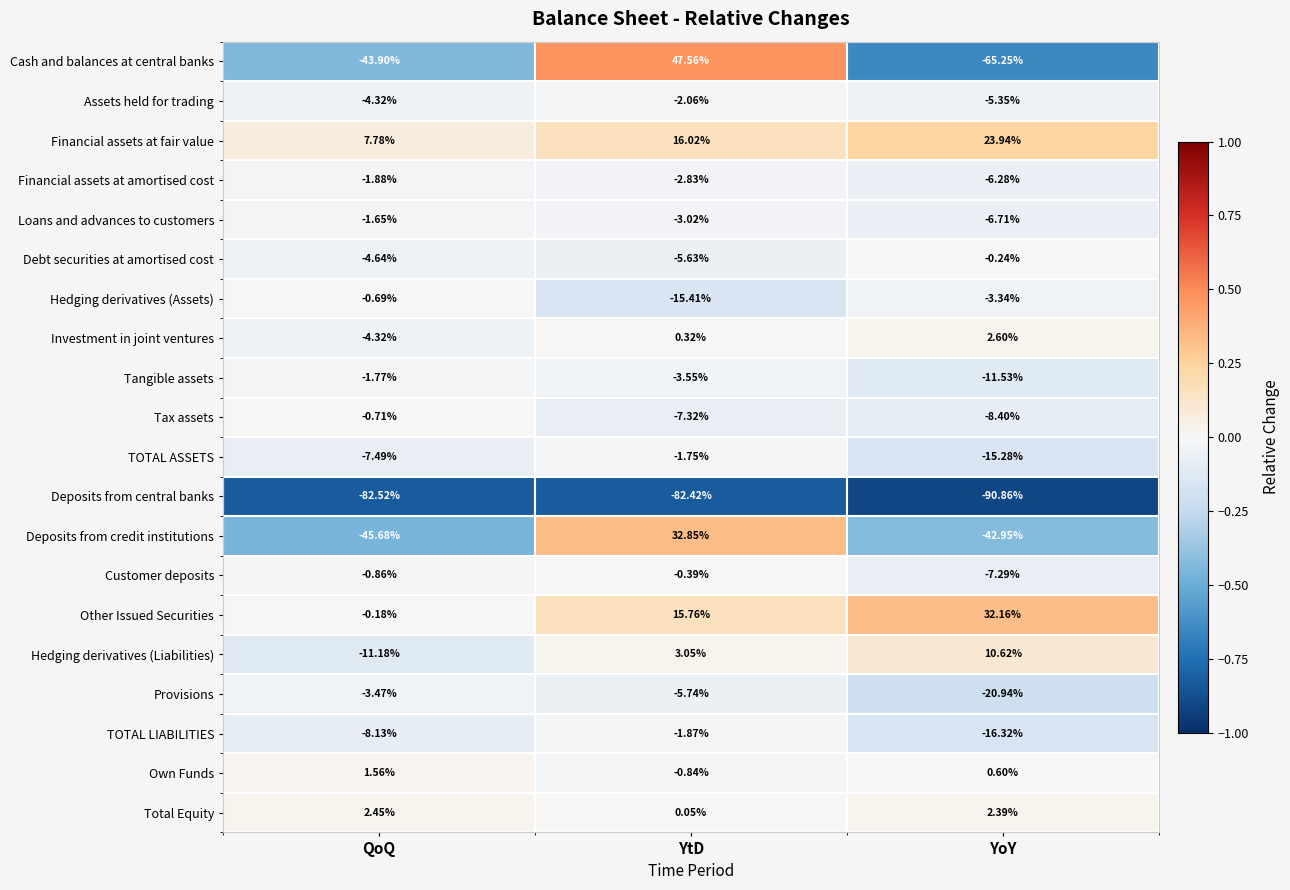

Where is Deposits from credit institutions nearest to the value -6?

YoY